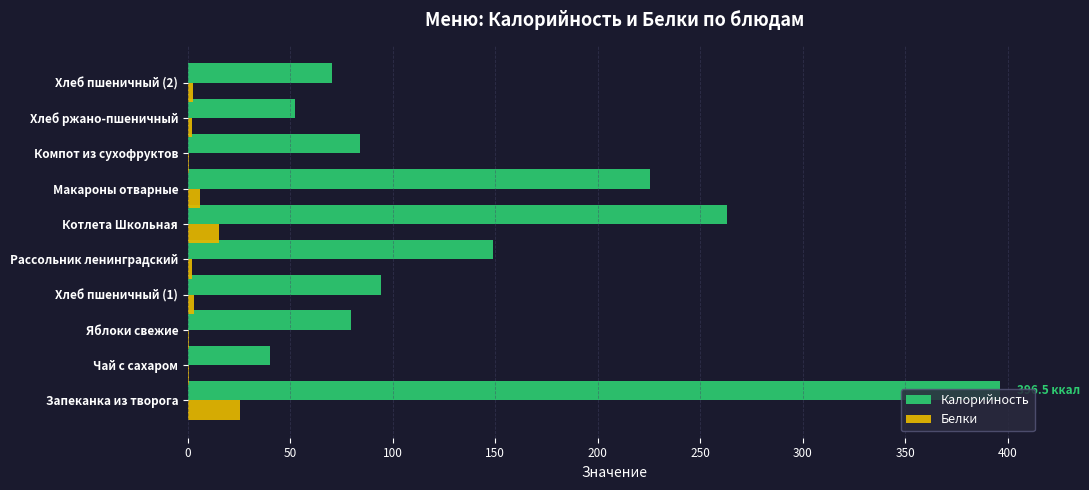

Which series has the largest total across all categories?

Калорийность